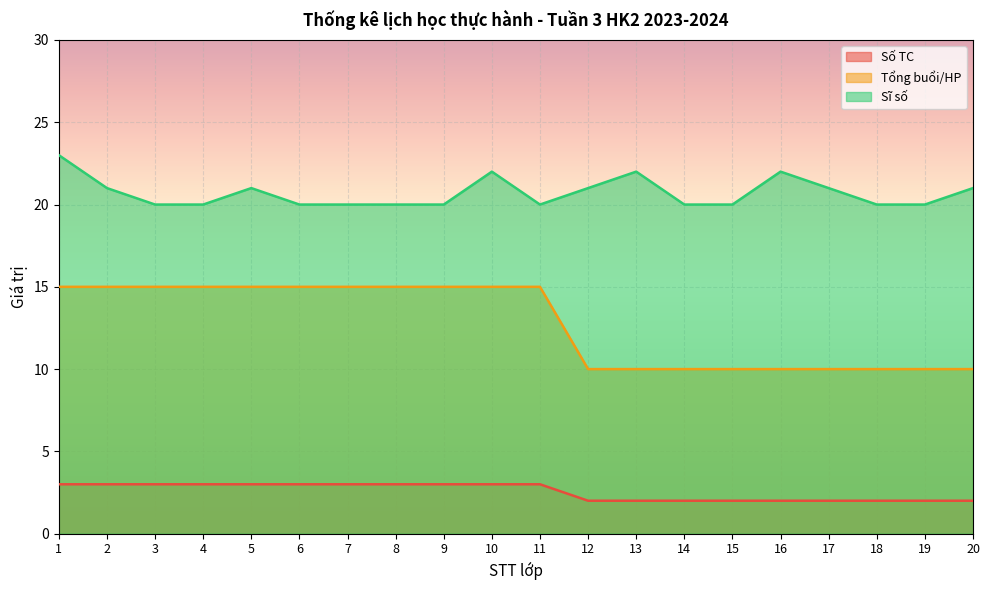

What is the difference between the highest and lowest values at 18?

18